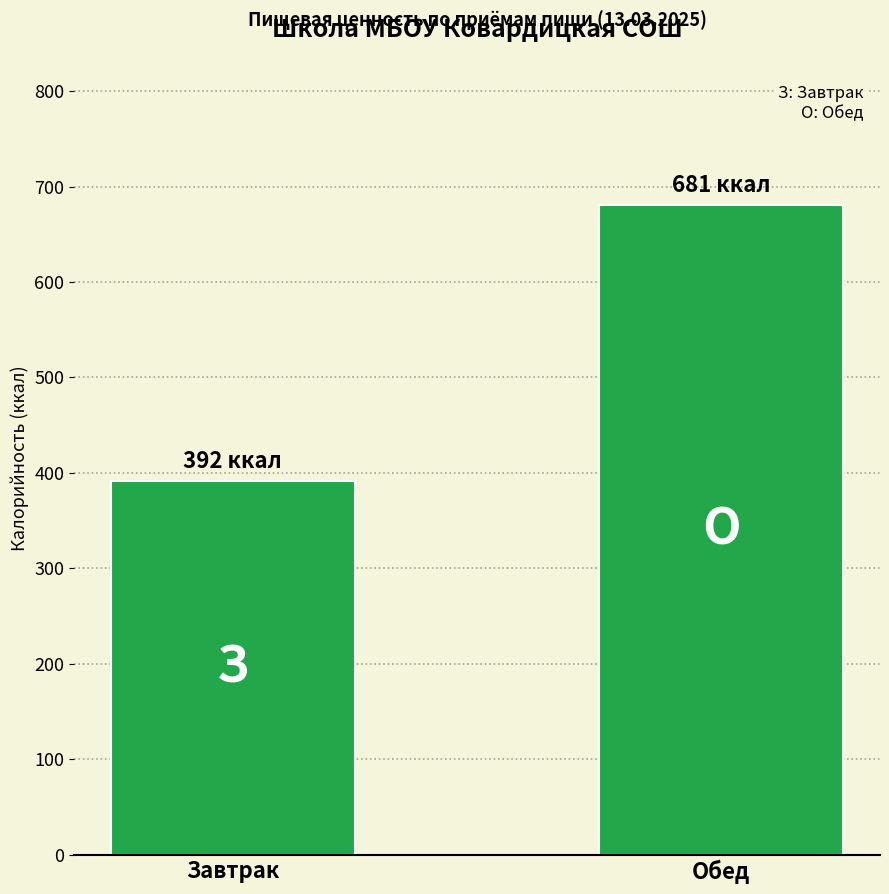

What is the sum of all values?

1073